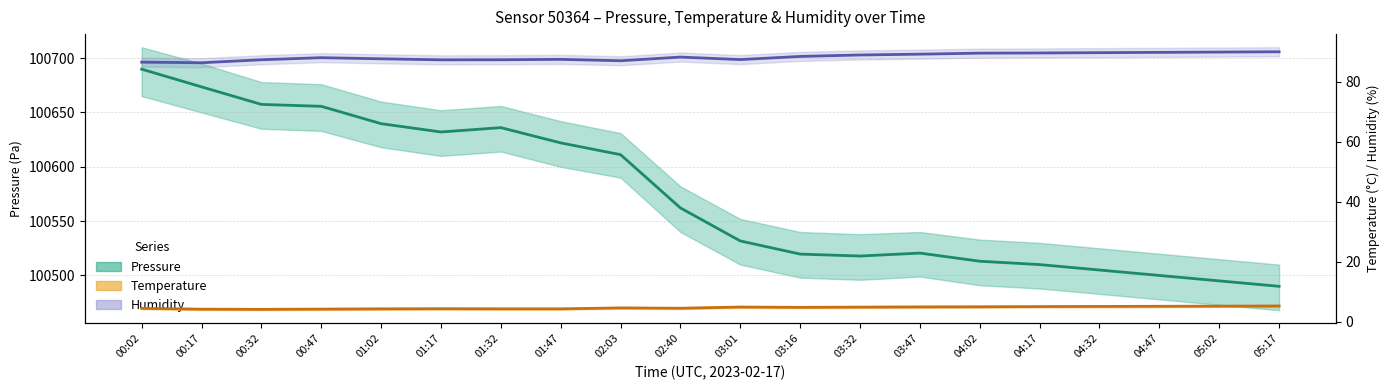

Which category has the highest value in the Pressure (Pa) series?

00:02